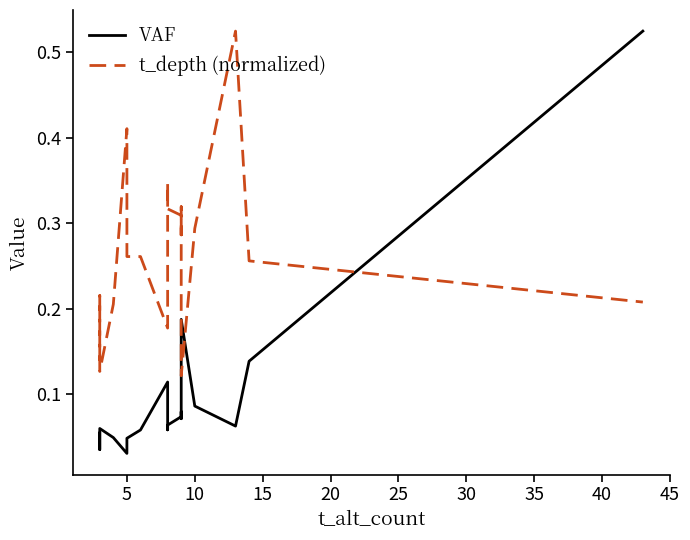

Is it true that t_depth (normalized) equals 0.1 at 11?

False